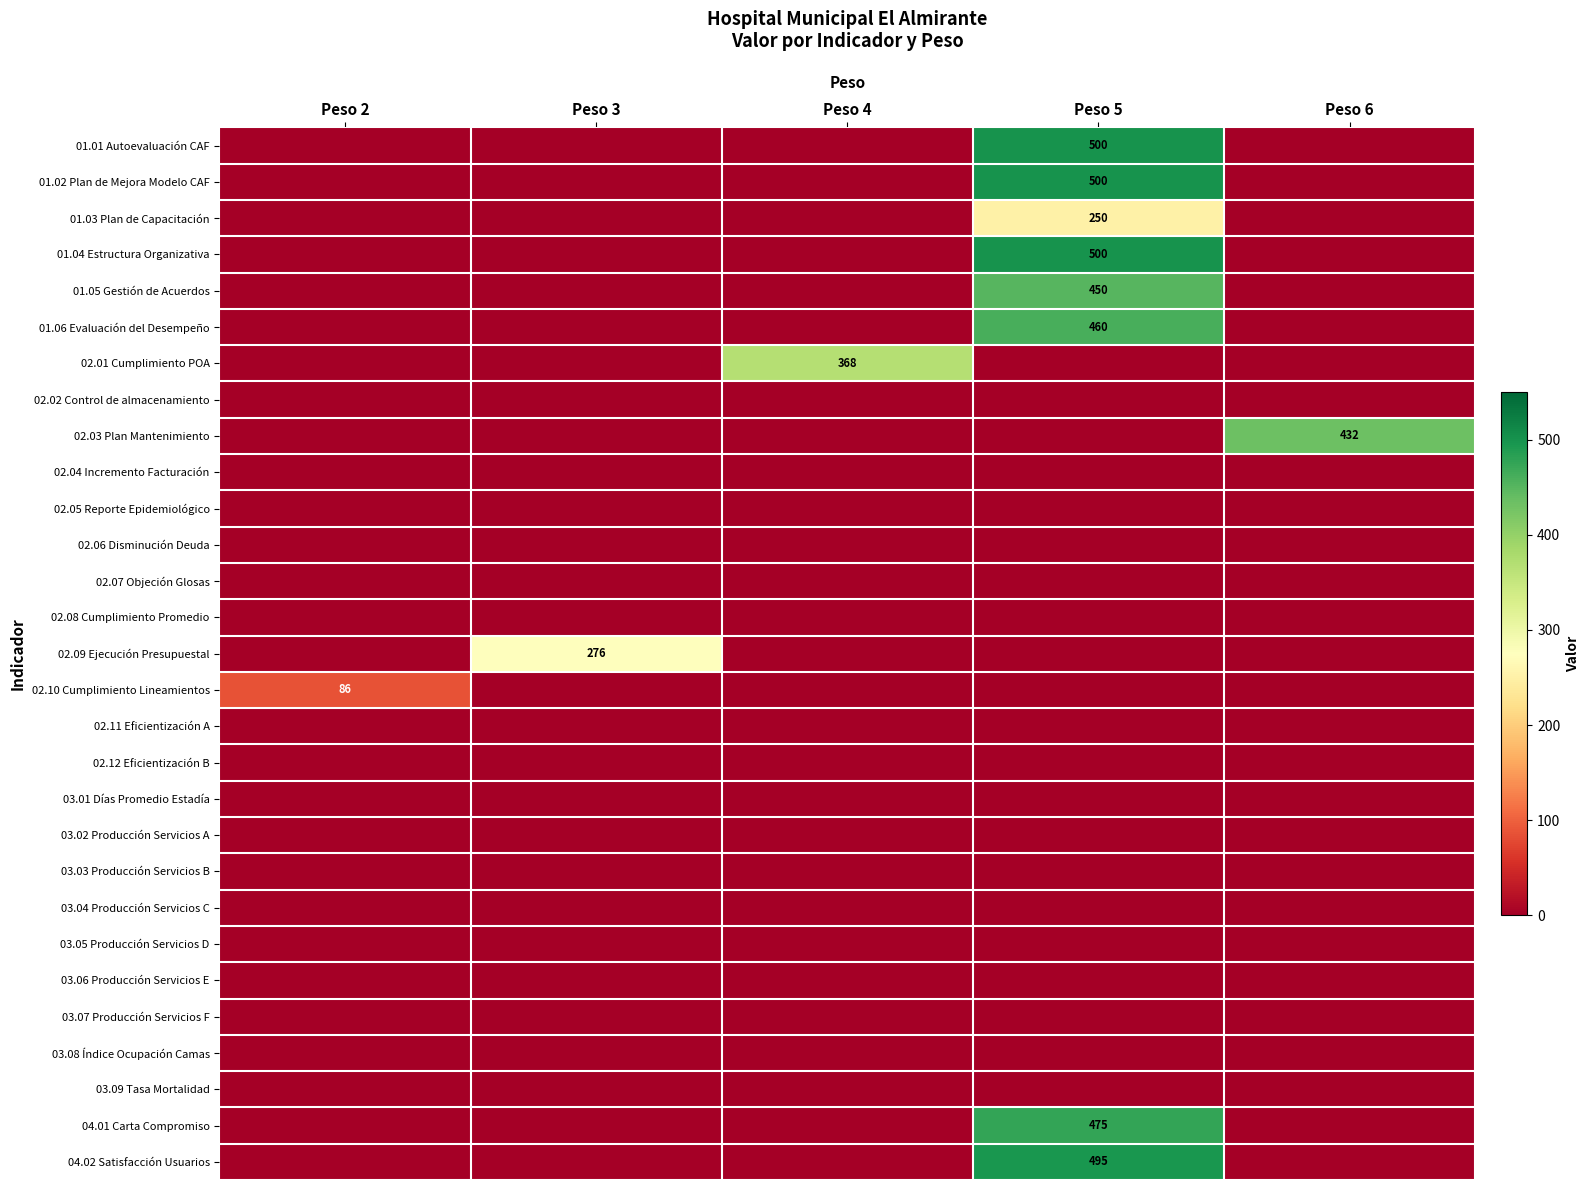

The 01.04 Estructura Organizativa series shows 500 at Peso 5. True or false?

True